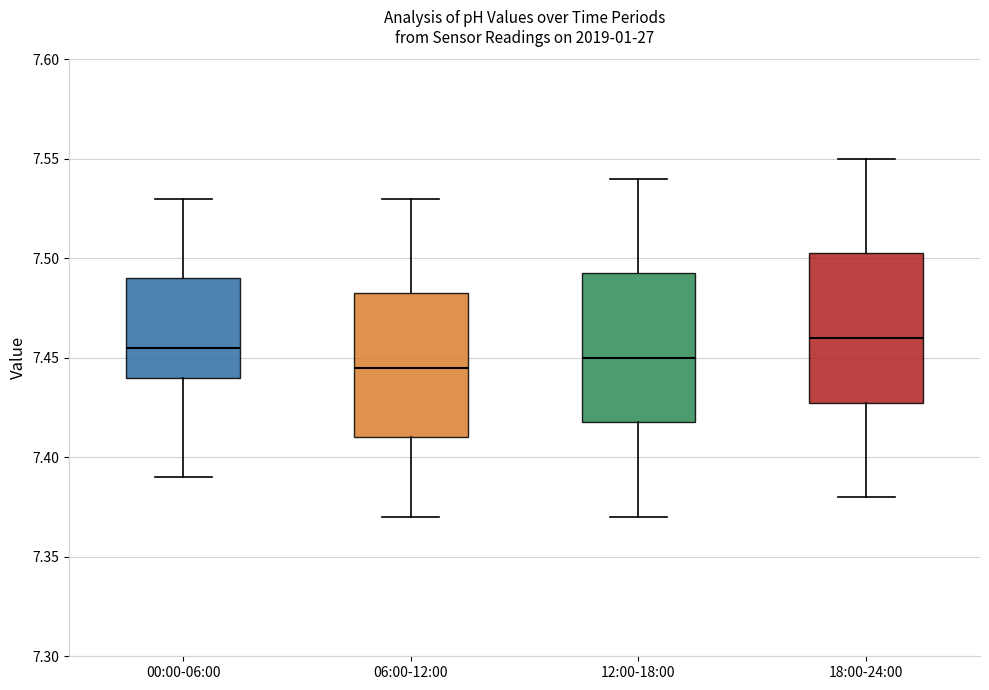

Where is the upper edge of the box for 00:00-06:00 on the y-axis? The values are not printed on the chart, so give them approximately, as read against the axis.

7.490